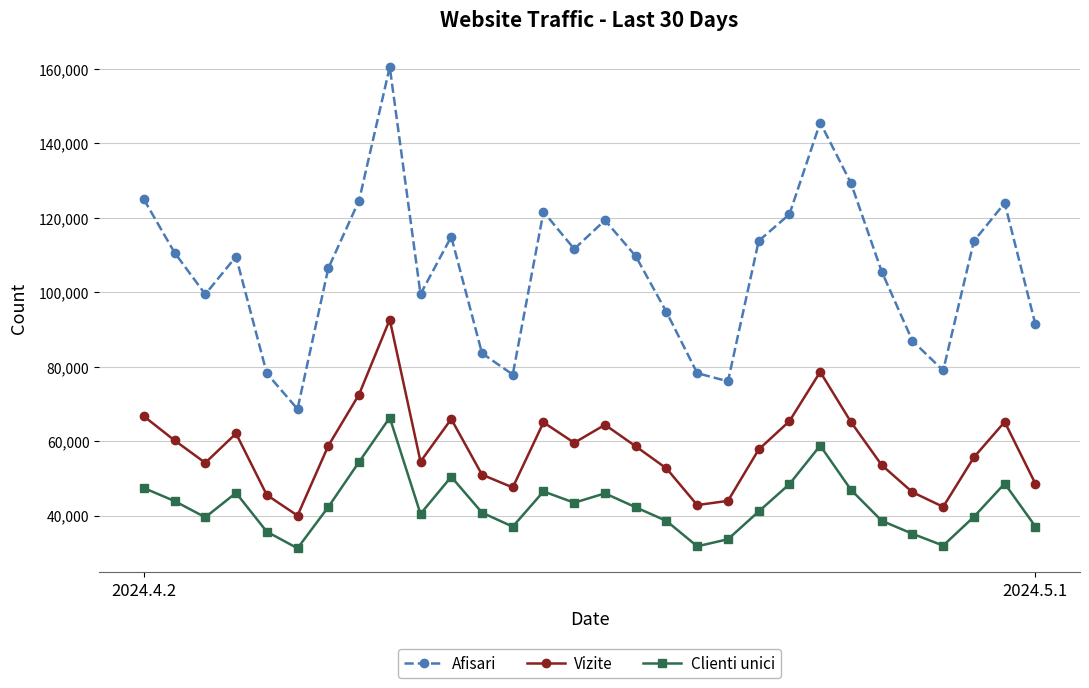

List the series in order of their overall mean, lowest first.

Clienti unici, Vizite, Afisari